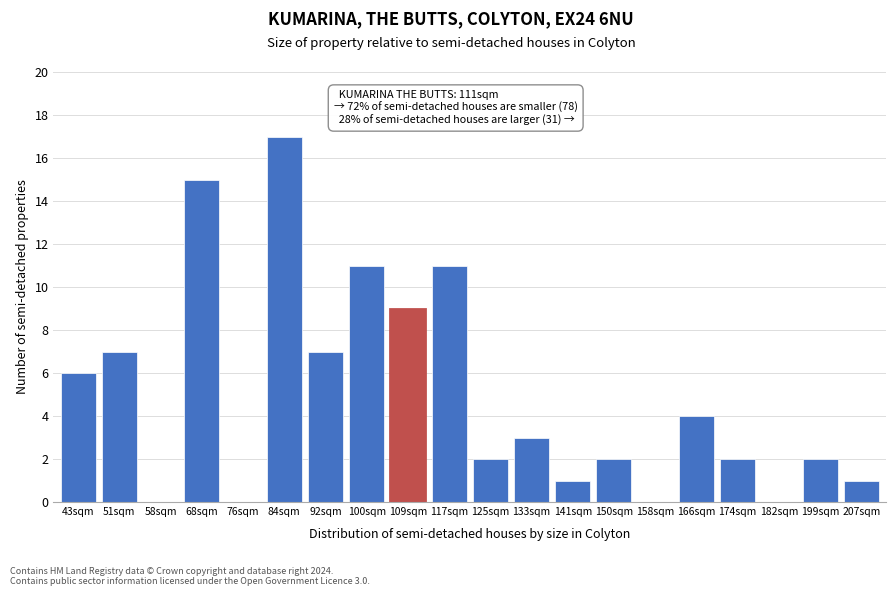

Reading left to right, transcribe all the data shown in this chart.

43sqm=6	51sqm=7	58sqm=0	68sqm=15	76sqm=0	84sqm=17	92sqm=7	100sqm=11	109sqm=9	117sqm=11	125sqm=2	133sqm=3	141sqm=1	150sqm=2	158sqm=0	166sqm=4	174sqm=2	182sqm=0	199sqm=2	207sqm=1